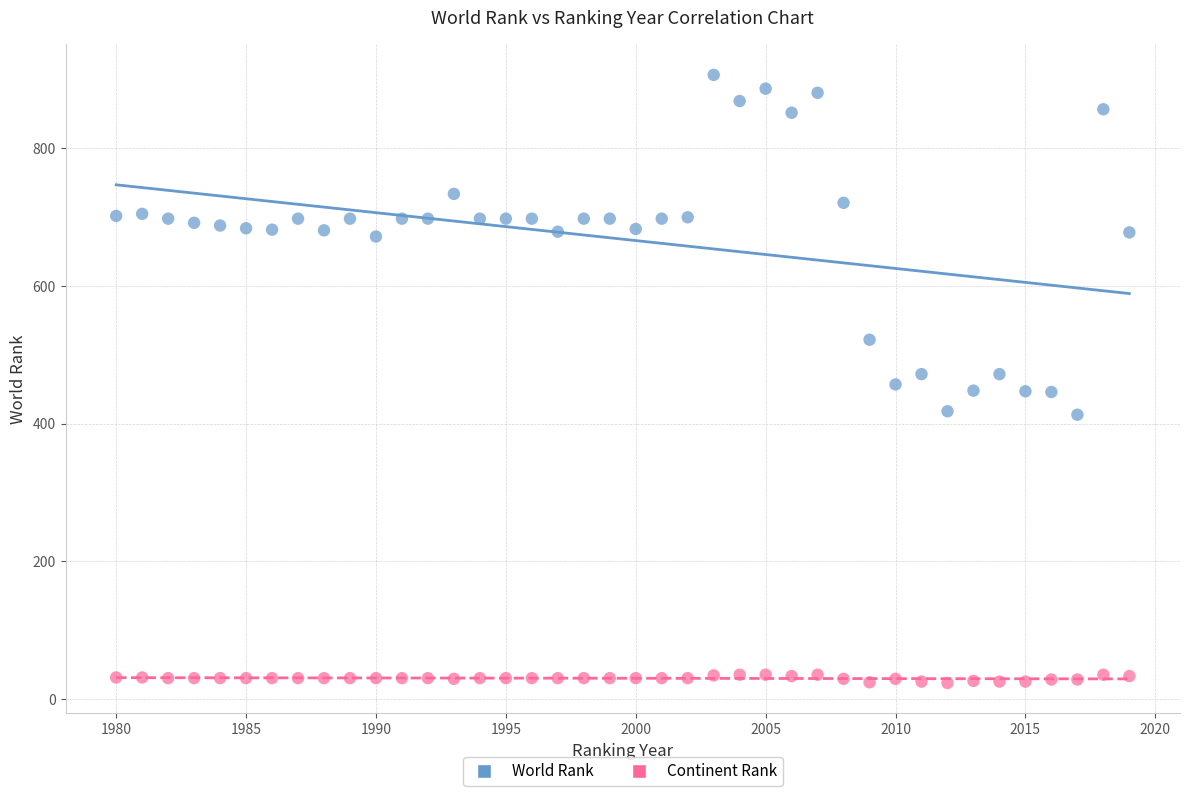

What is the X range (max minus min) for the scatter plot?

39